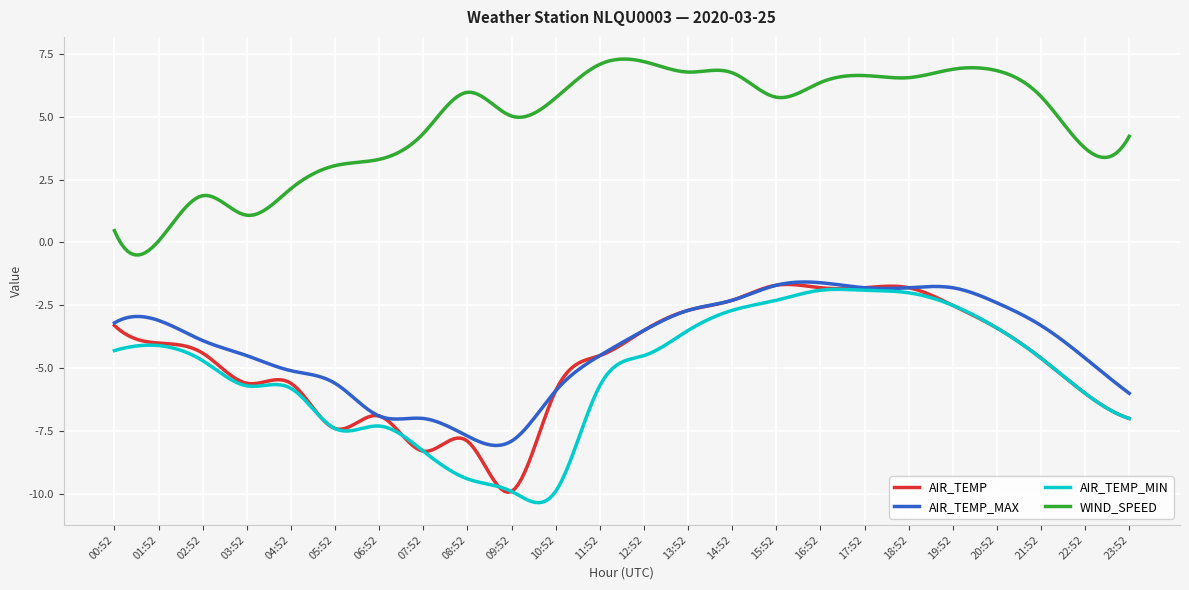

Which series has the largest total across all categories?

WIND_SPEED